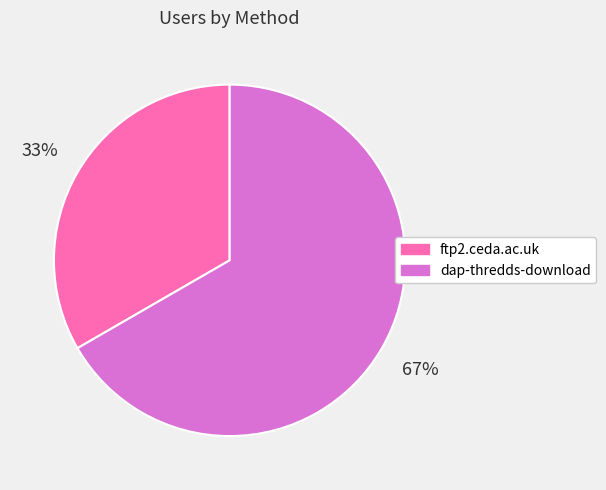

Does ftp2.ceda.ac.uk represent more than half of the total?

No